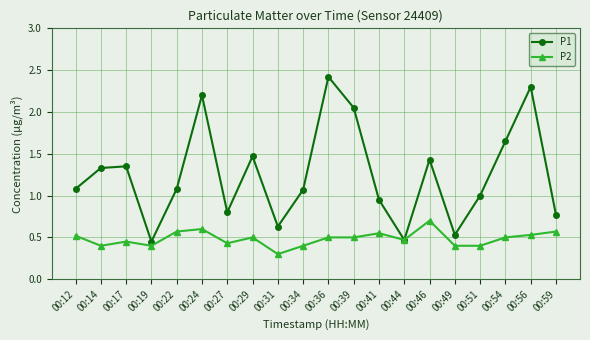

Is the value of P1 at 00:12 greater than the value of P2 at 00:56?

Yes